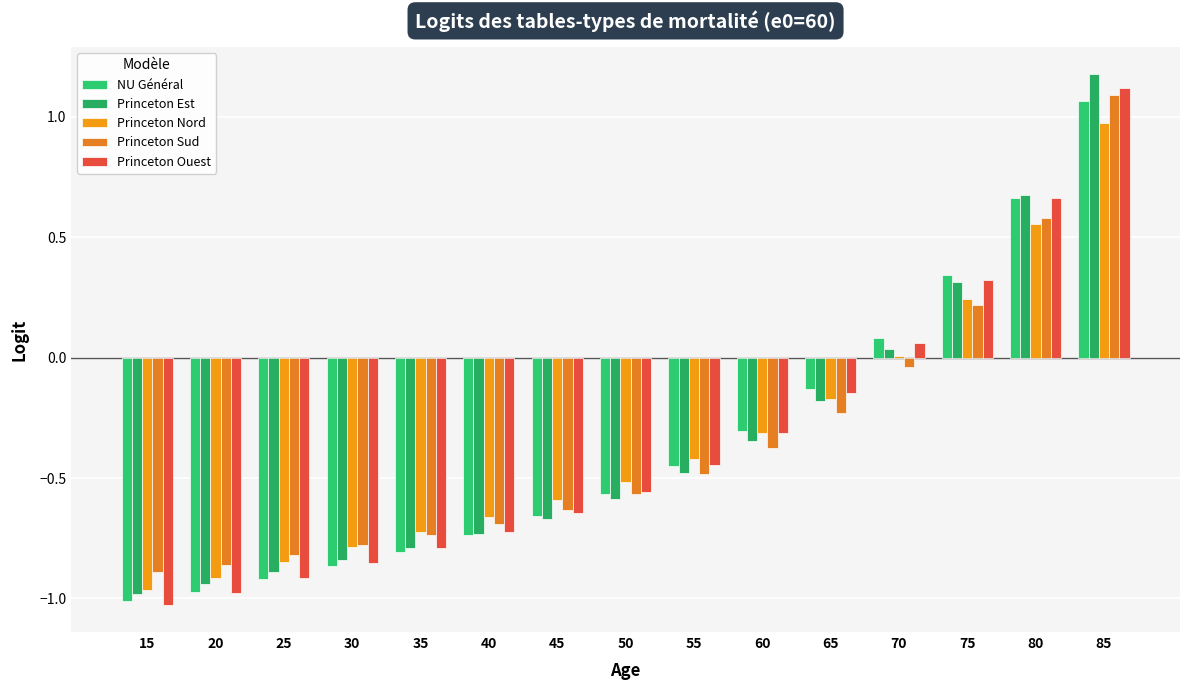

How many groups of bars are there?

15